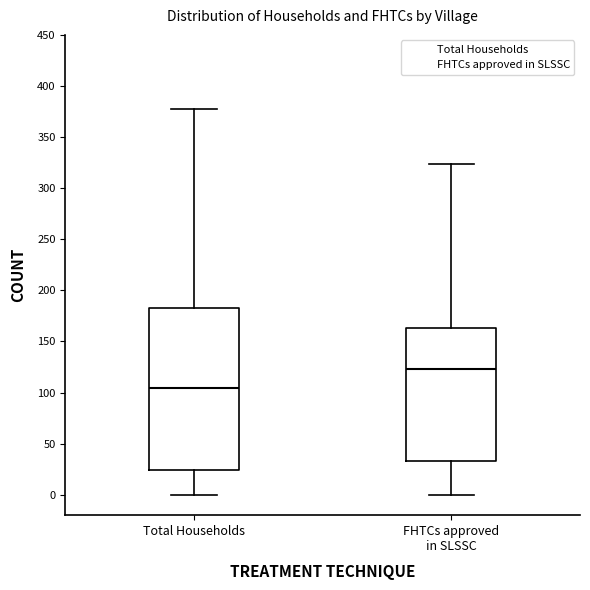

Comparing the boxes themselves (not the whiskers), which one is the tallest?

Total Households